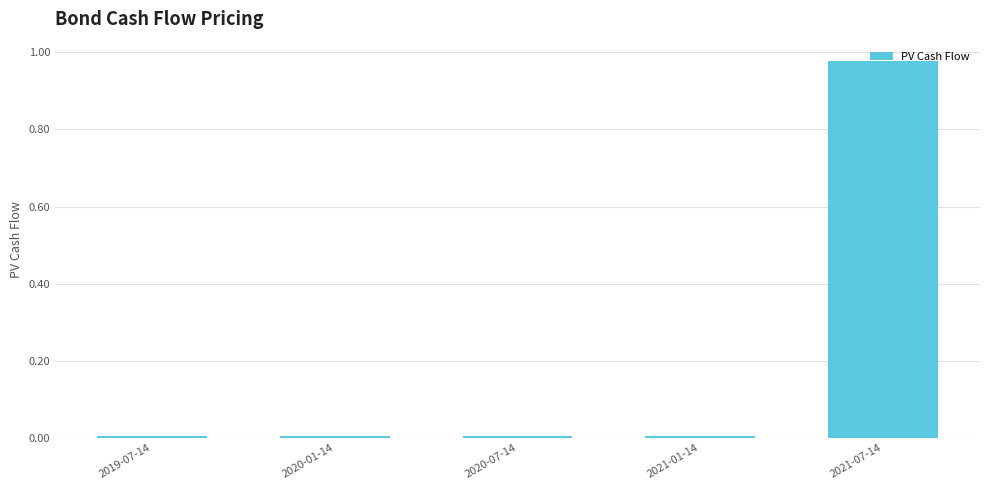

The value at 2021-07-14 is 1.6. True or false?

False